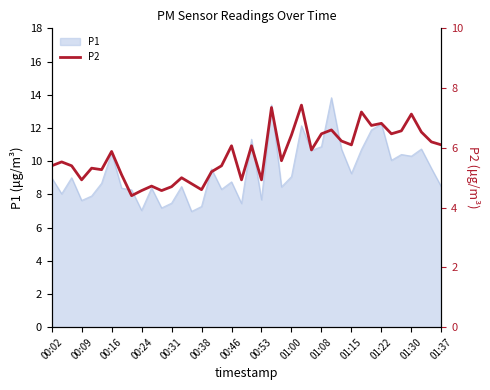

Is it true that P1 equals 10.3 at 01:30?

True